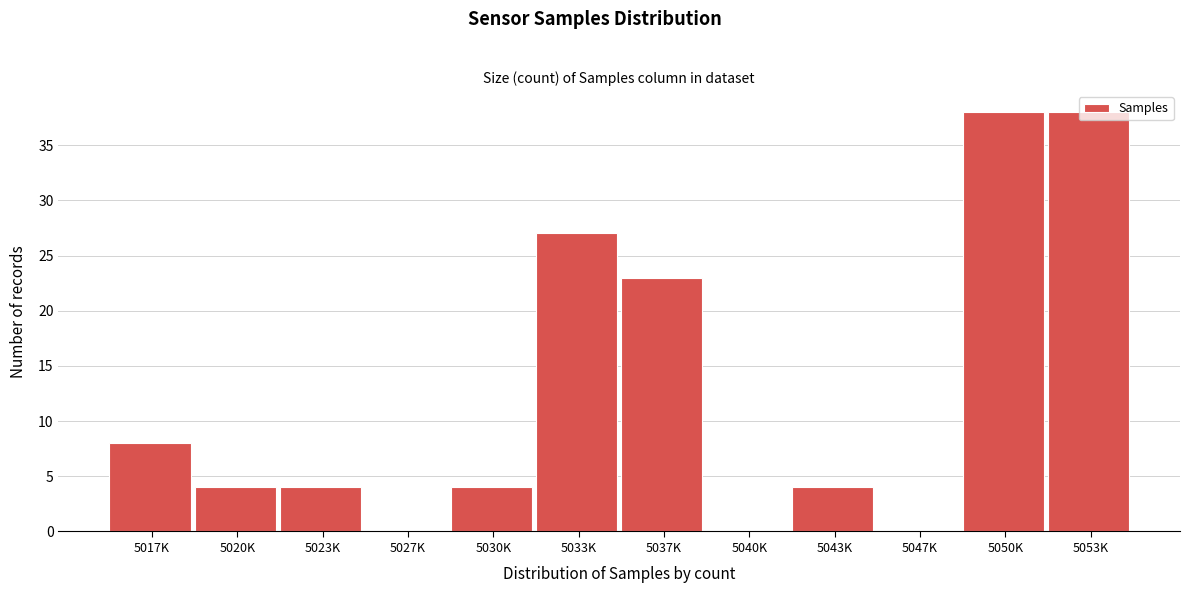

True or false: the data shows 0 at 5040K.

True